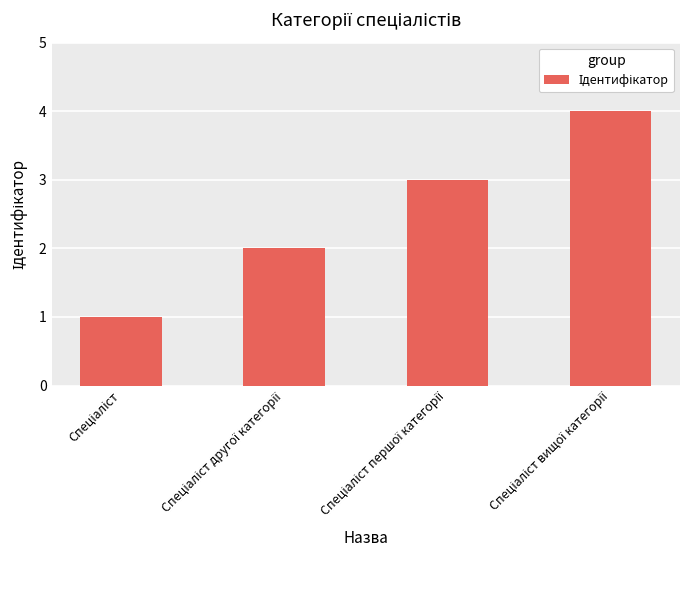

What is the maximum value shown in the chart?

4